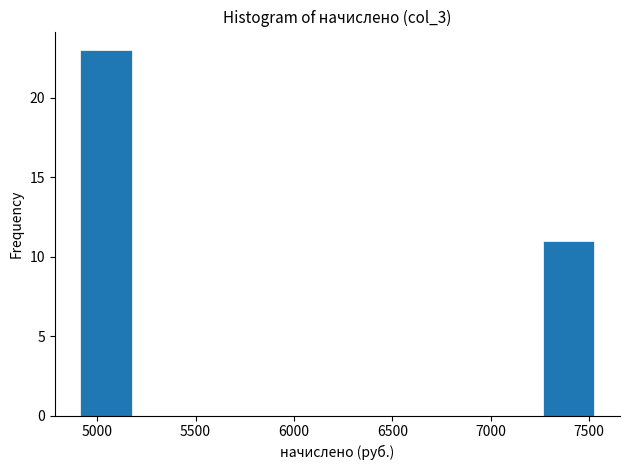

How tall is the bar that spans 4900 to 5200 on the x-axis? Neither the bar edges nor the heights are printed on the chart, so give them approximately, as read against the axes.

23